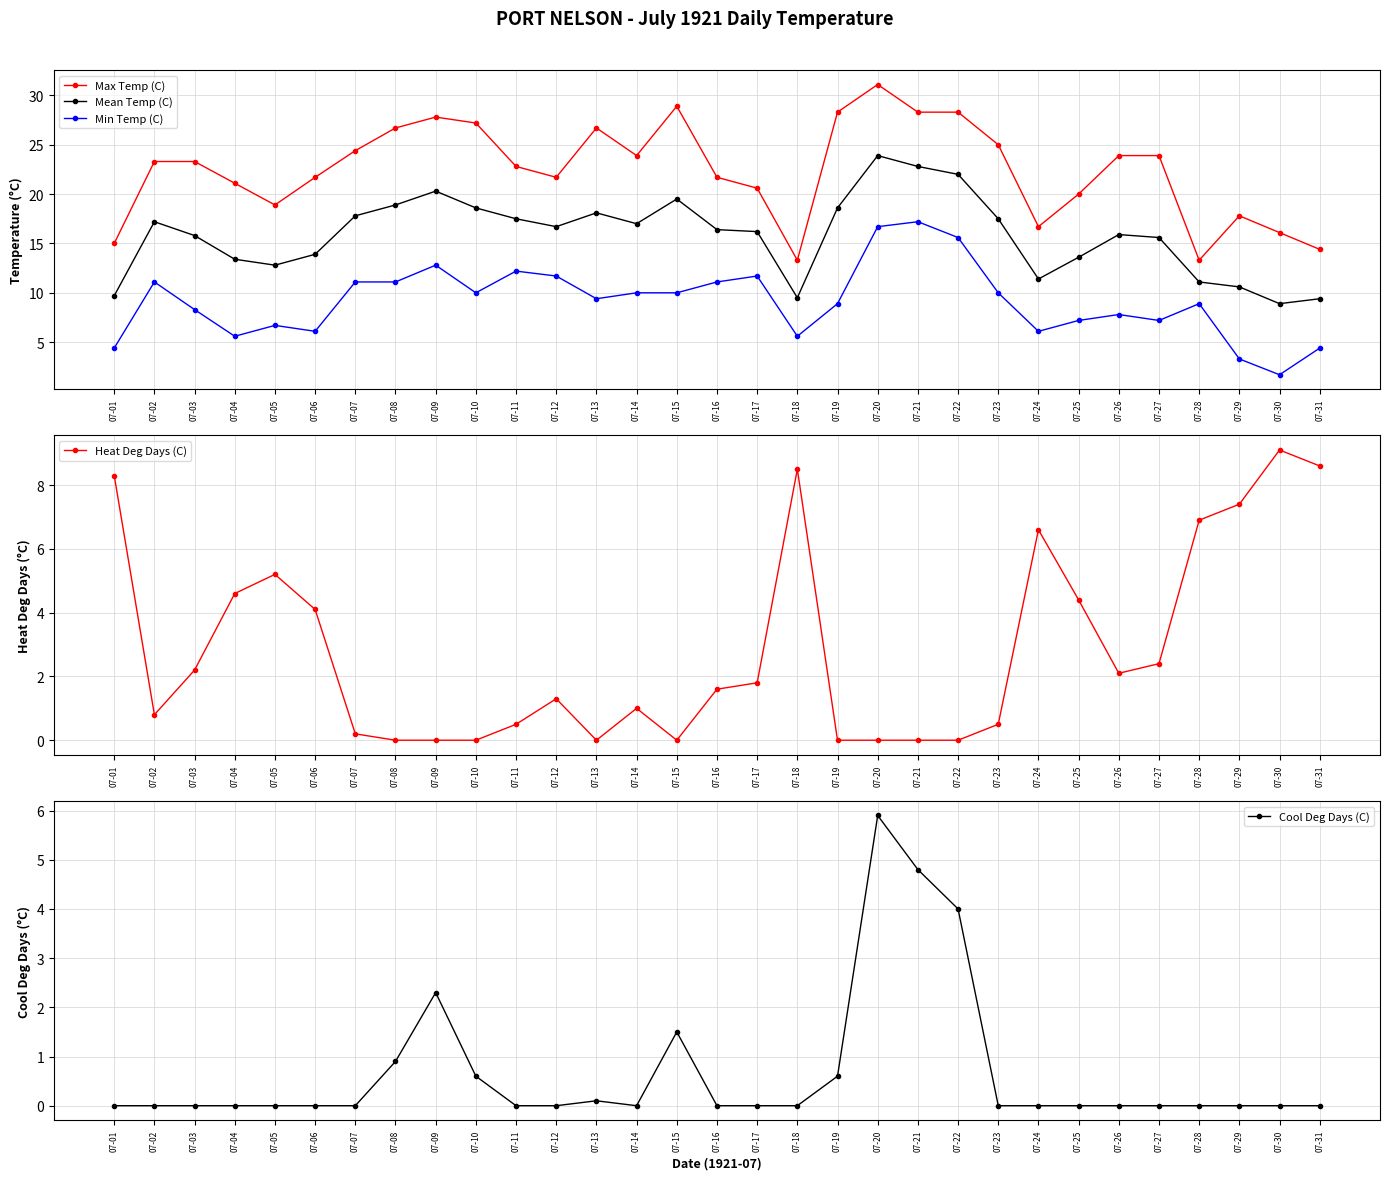

Where does the Mean Temp (C) series first go above 16?

07-02